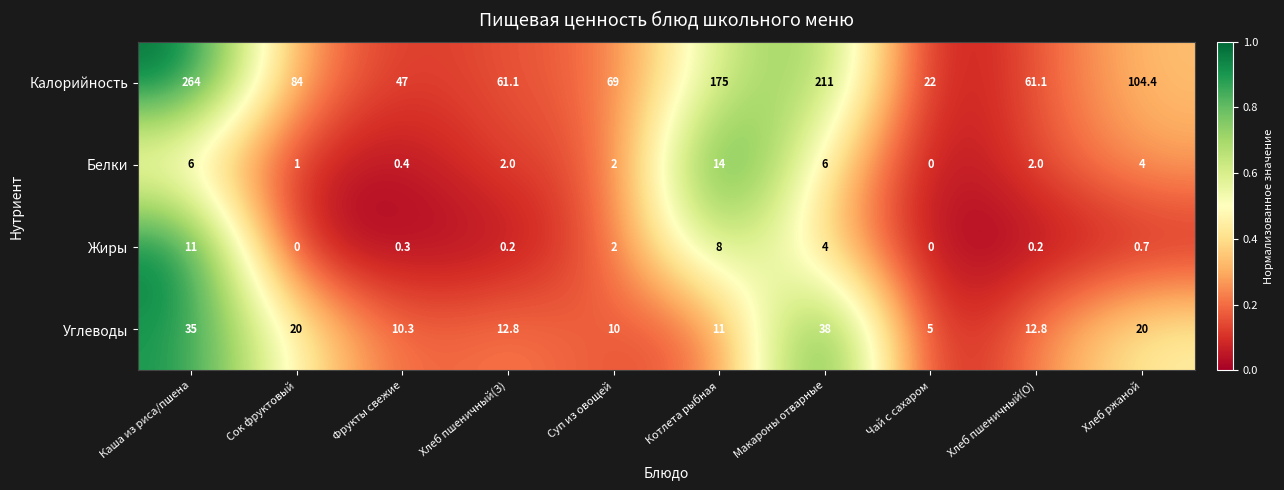

At which label is Жиры closest to 5?

Макароны отварные